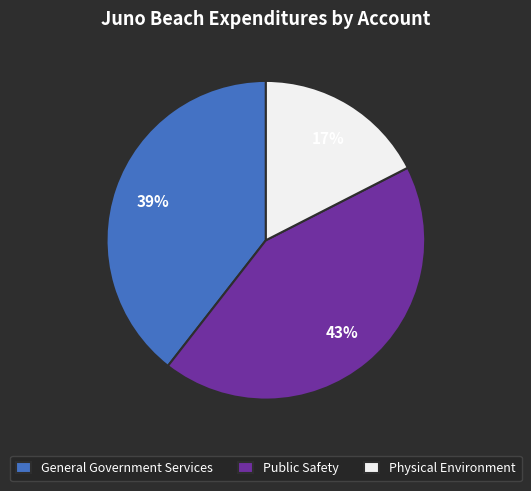

Combined, do Public Safety and Physical Environment account for over 50%?

Yes